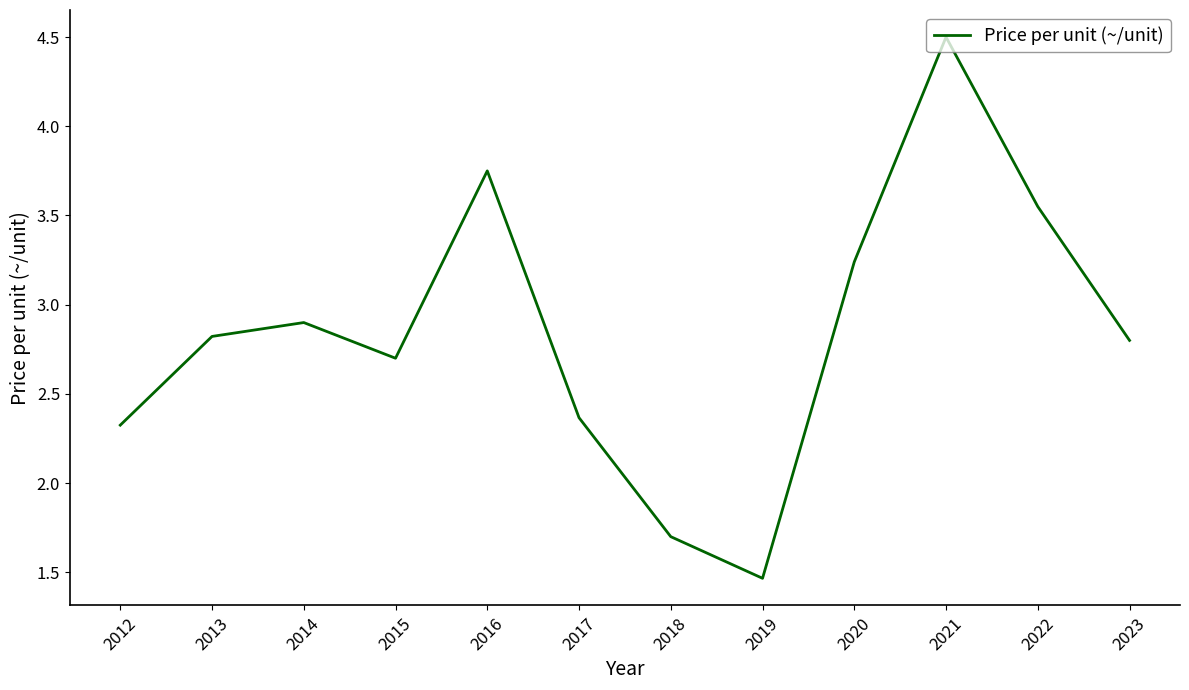

The chart shows a value of 1.7 at 2018. True or false?

True